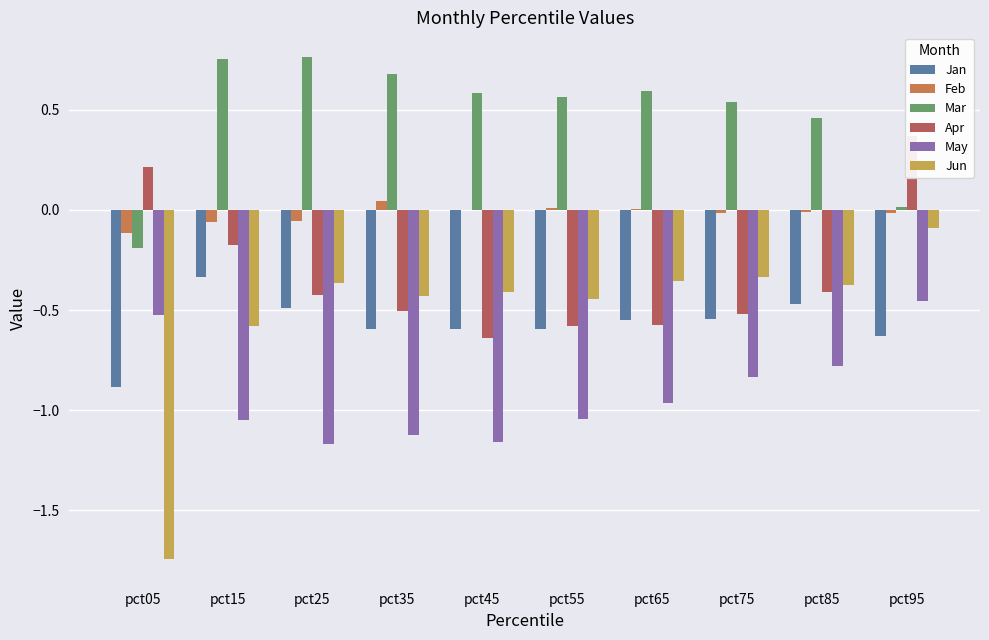

What is the difference between the maximum and minimum values in the Feb series?

0.2